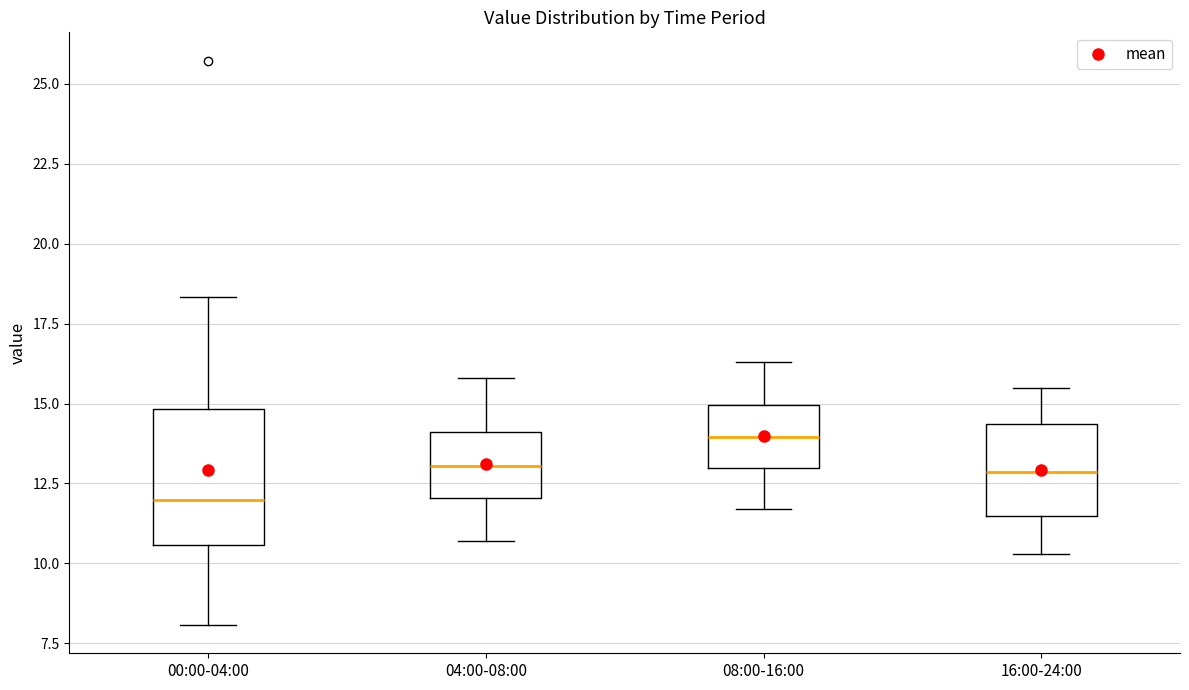

Comparing the boxes themselves (not the whiskers), which one is the tallest?

00:00-04:00